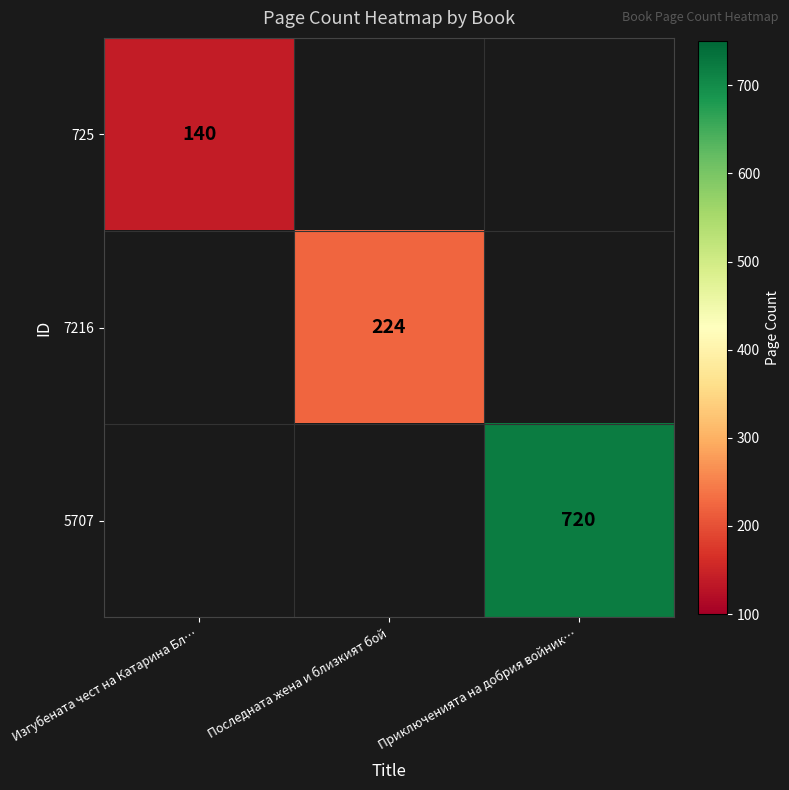

The 725 series shows 140 at Изгубената чест на Катарина Бл…. True or false?

True